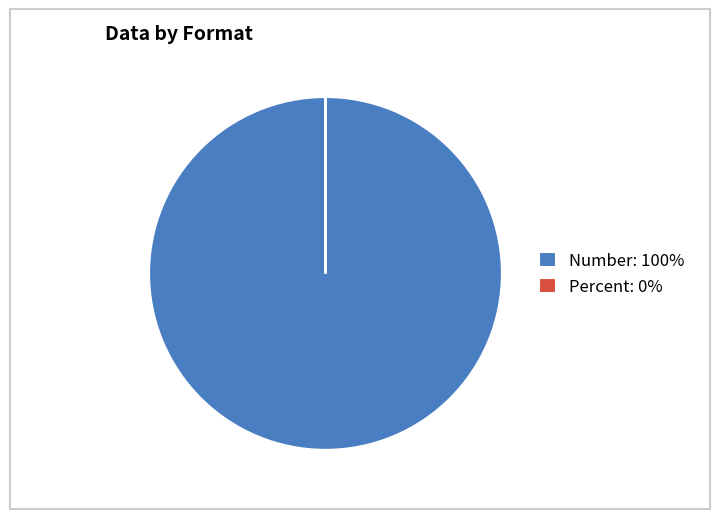

What is the largest slice in the pie chart?

Number